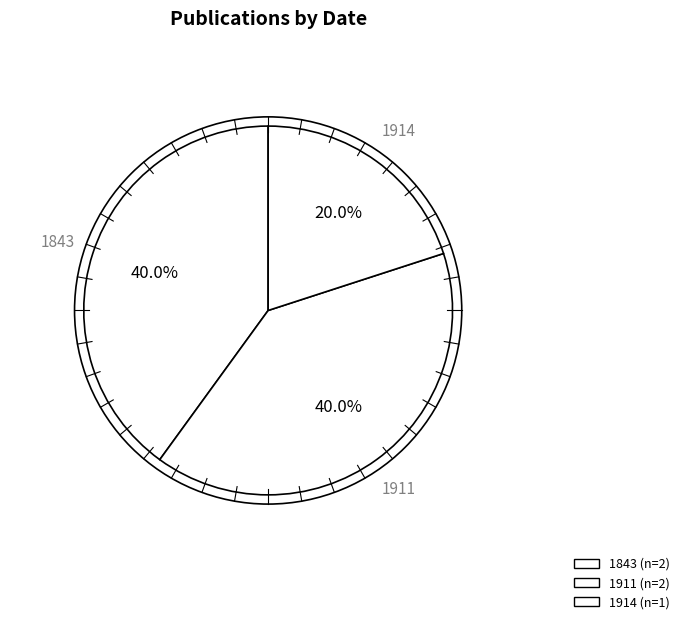

How many segments does this pie chart have?

3